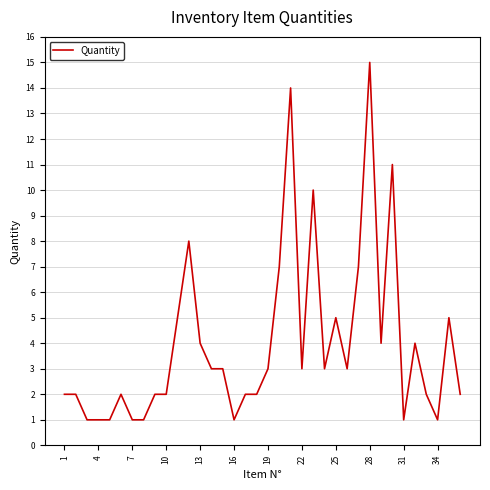

The chart shows a value of 1 at 31. True or false?

True